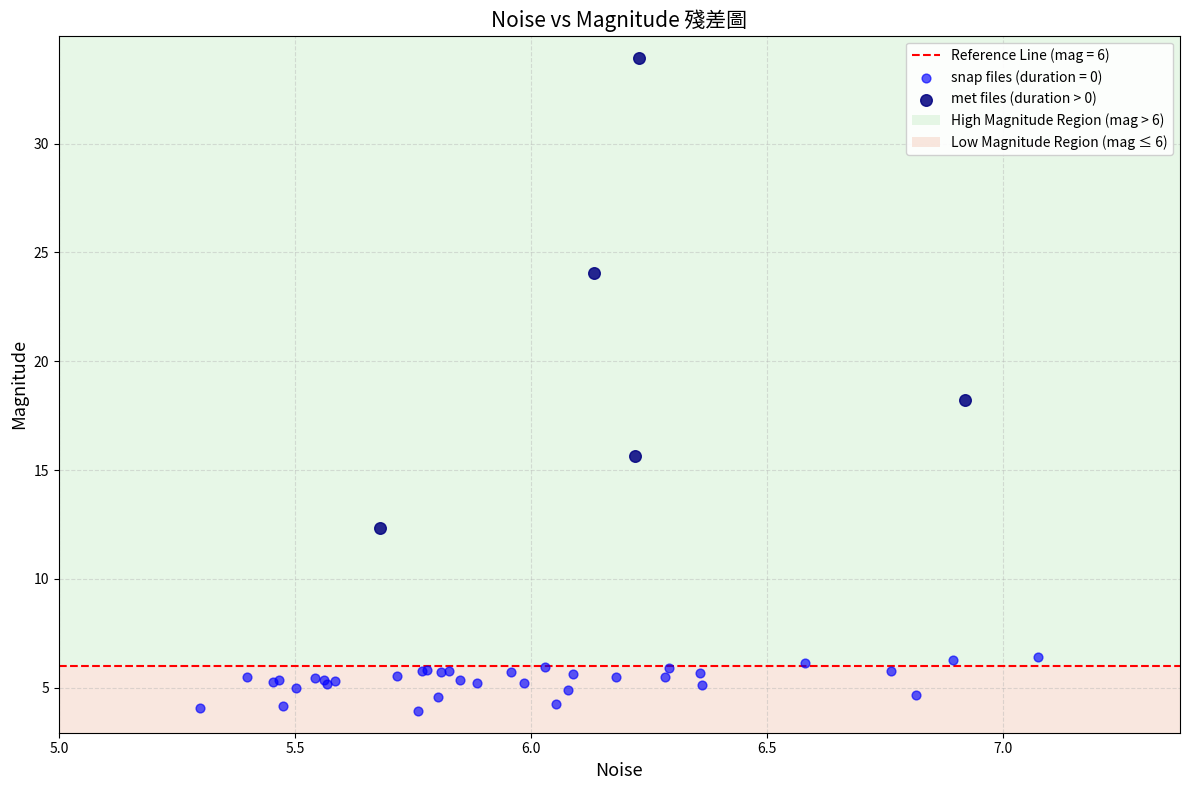

Which series has the widest spread of Y values?

met files (duration > 0)